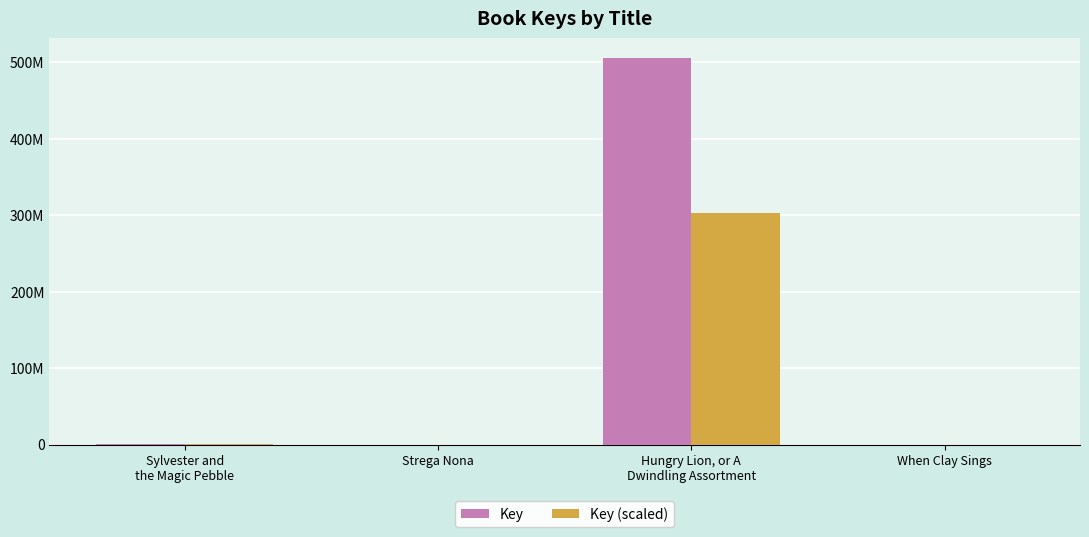

Does the chart contain stacked bars?

No